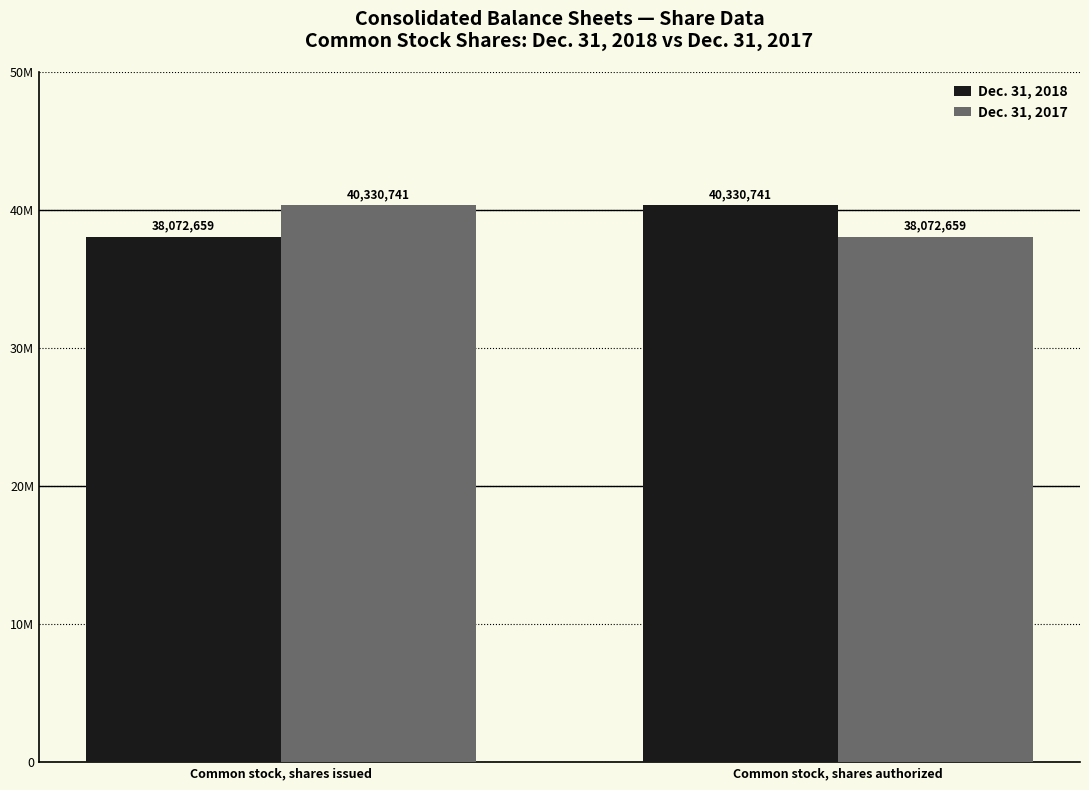

What is the spread (max minus min) of values at Common stock, shares issued?

2258082